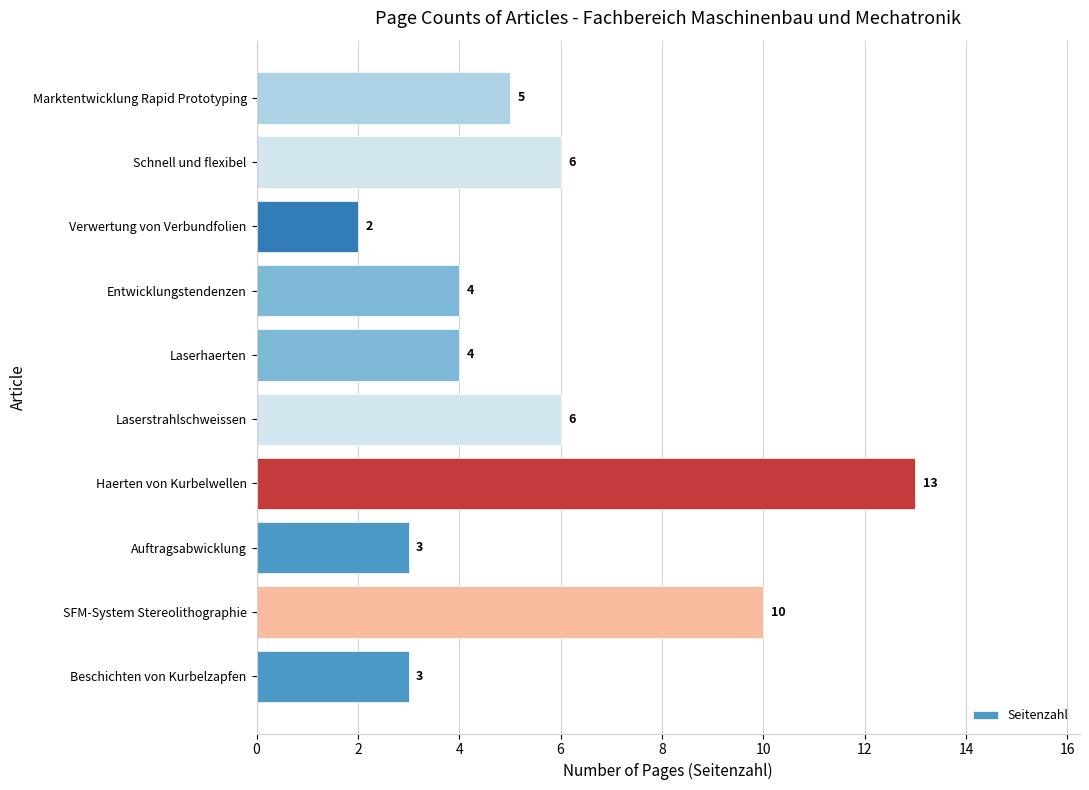

What is the greatest value displayed?

13